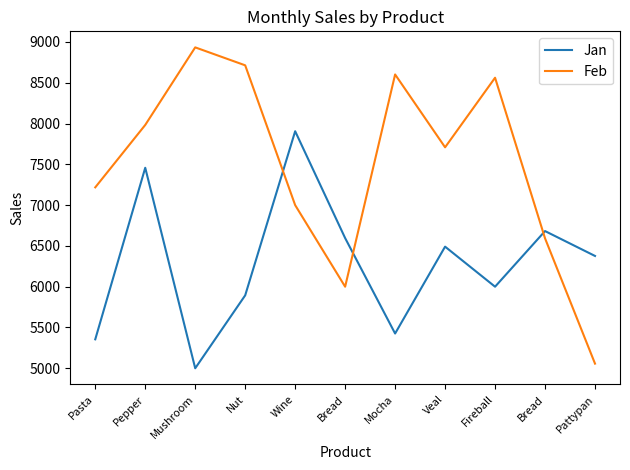

In Feb, how many points are lower than both neighbors (excluding endpoints)?

2